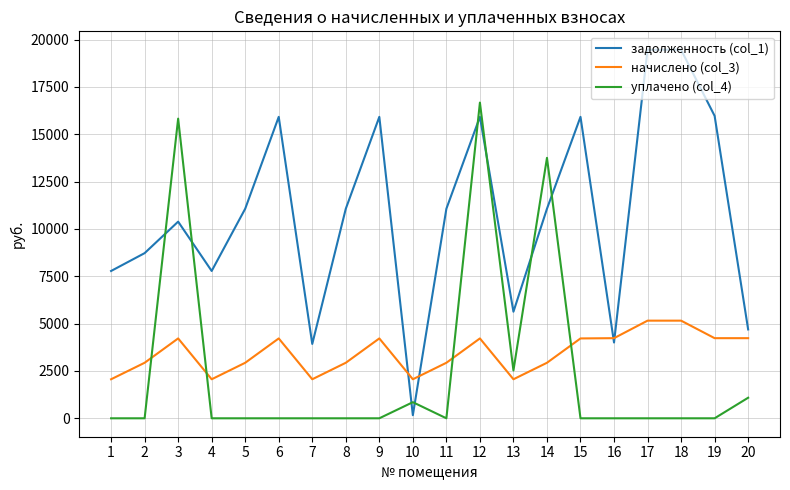

After their last crossing, which series has the higher values: начислено (col_3) or задолженность (col_1)?

задолженность (col_1)